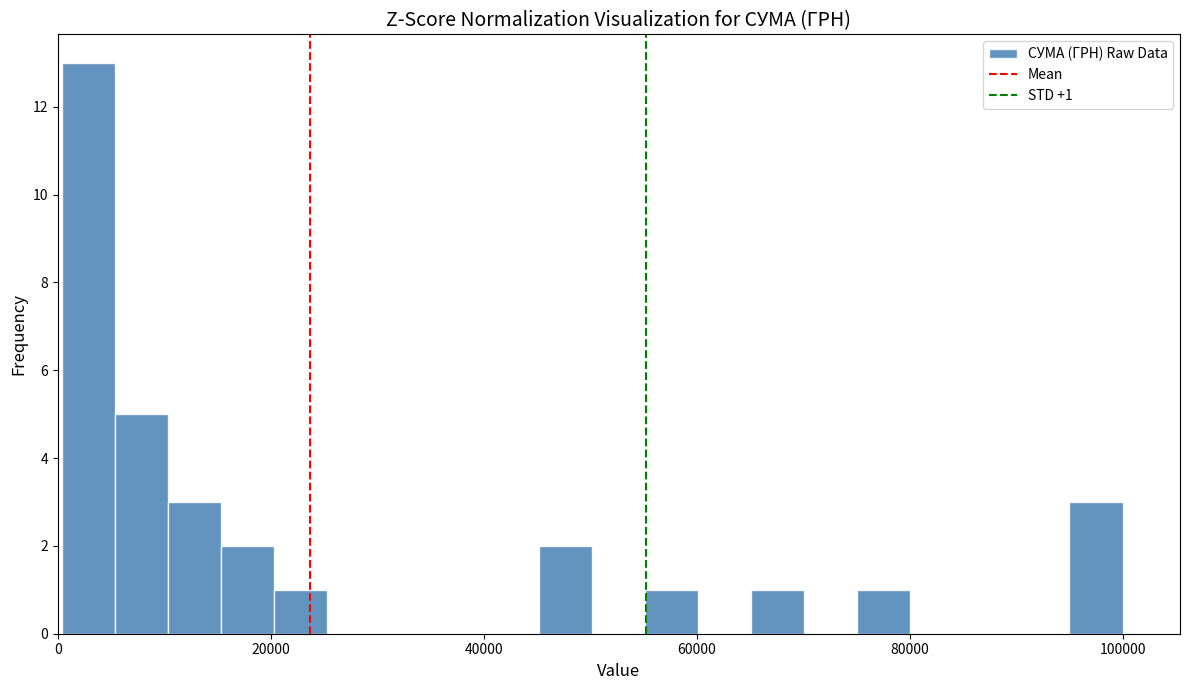

Around what value on the x-axis is the tallest bar? Give the approximate position of its centre, as read against the axis.

2000